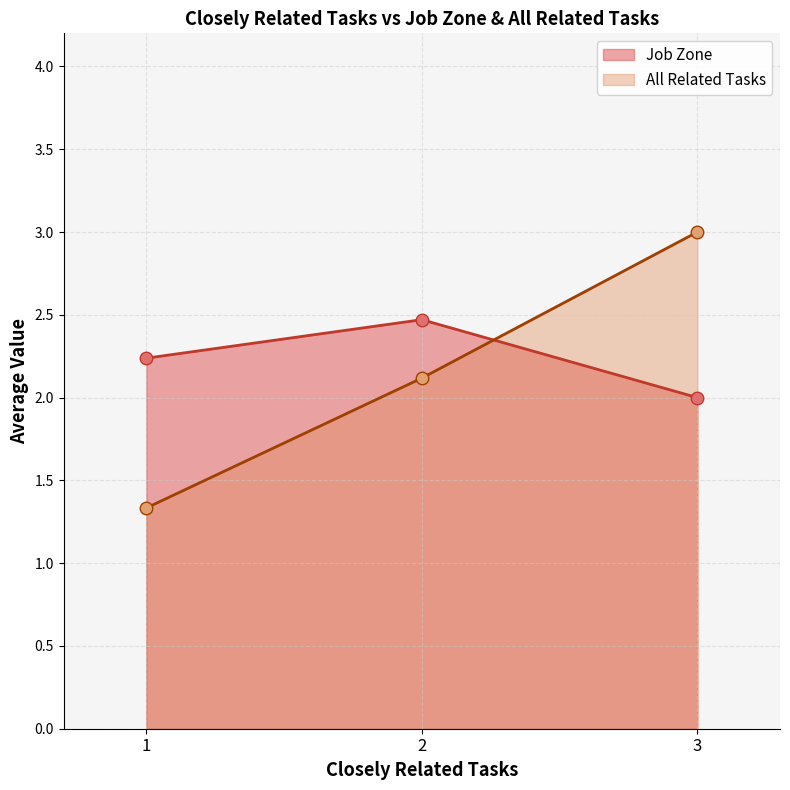

Rank the series by their average value, from lowest to highest.

All Related Tasks, Job Zone